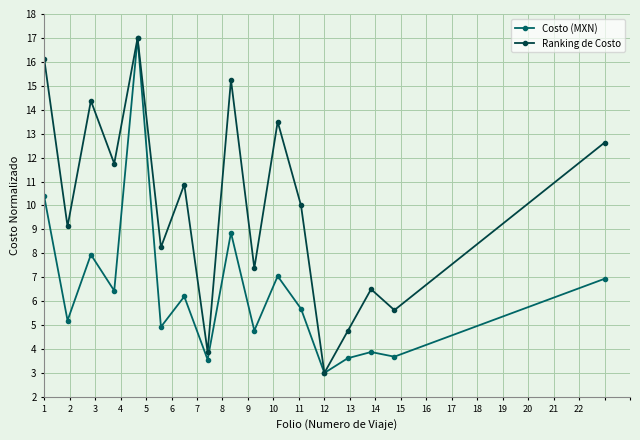

How many distinct data groups are displayed?

2